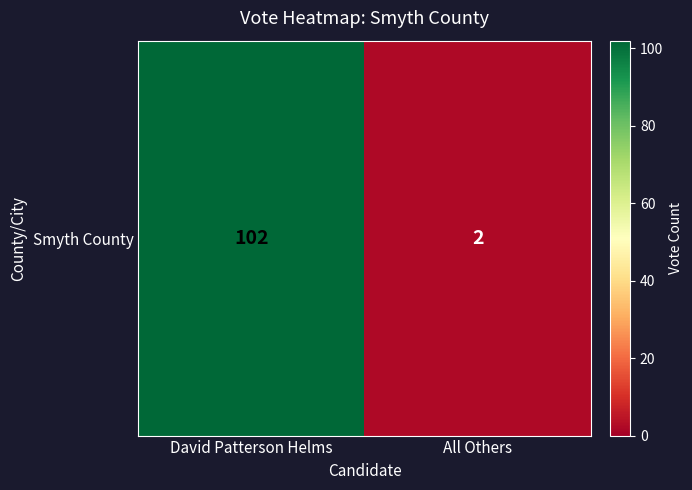

Reading right to left, what are all the values shown in this chart?

All Others=2	David Patterson Helms=102